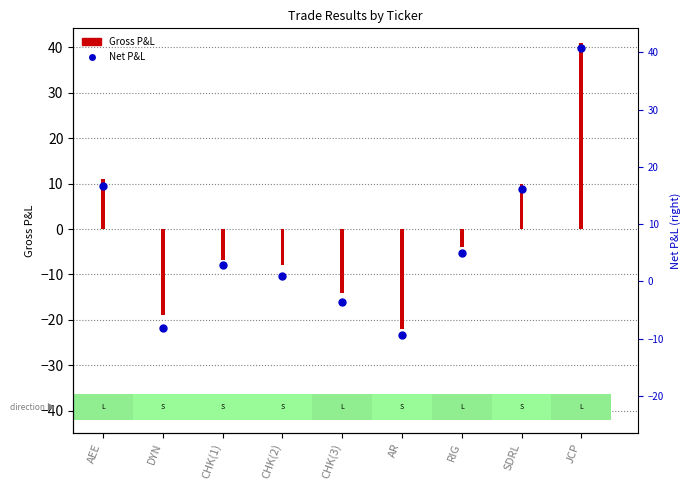

At how many categories does at least one series exceed 34?

1